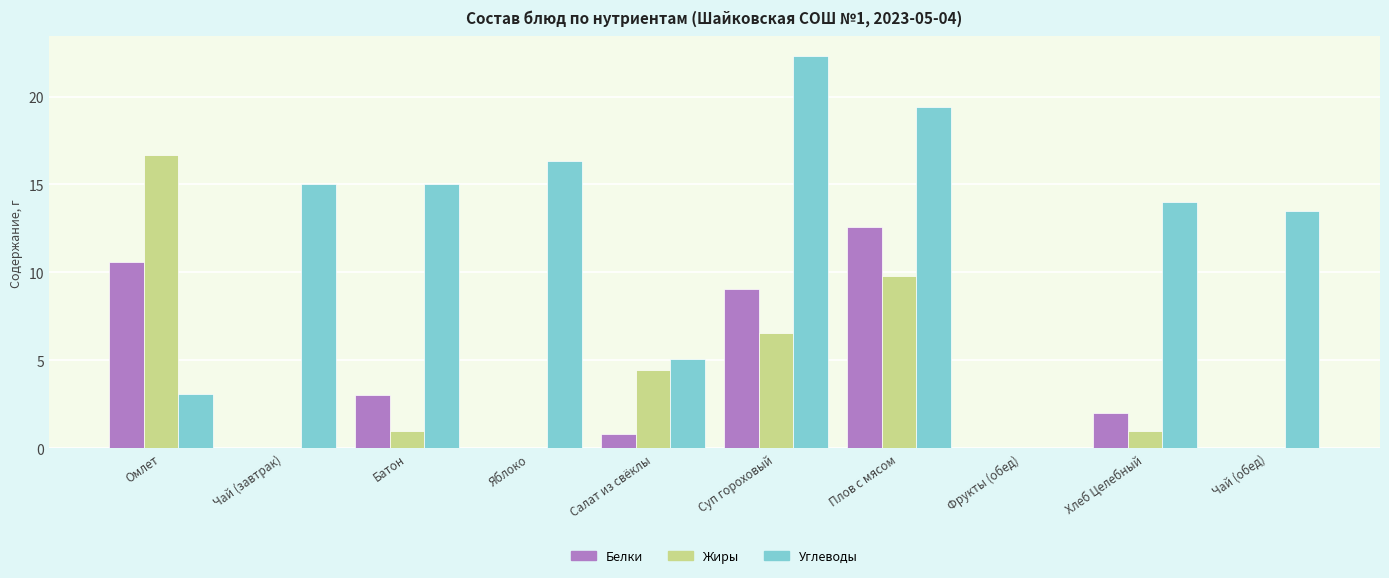

The value of Углеводы at Чай (обед) is 9.1. True or false?

False